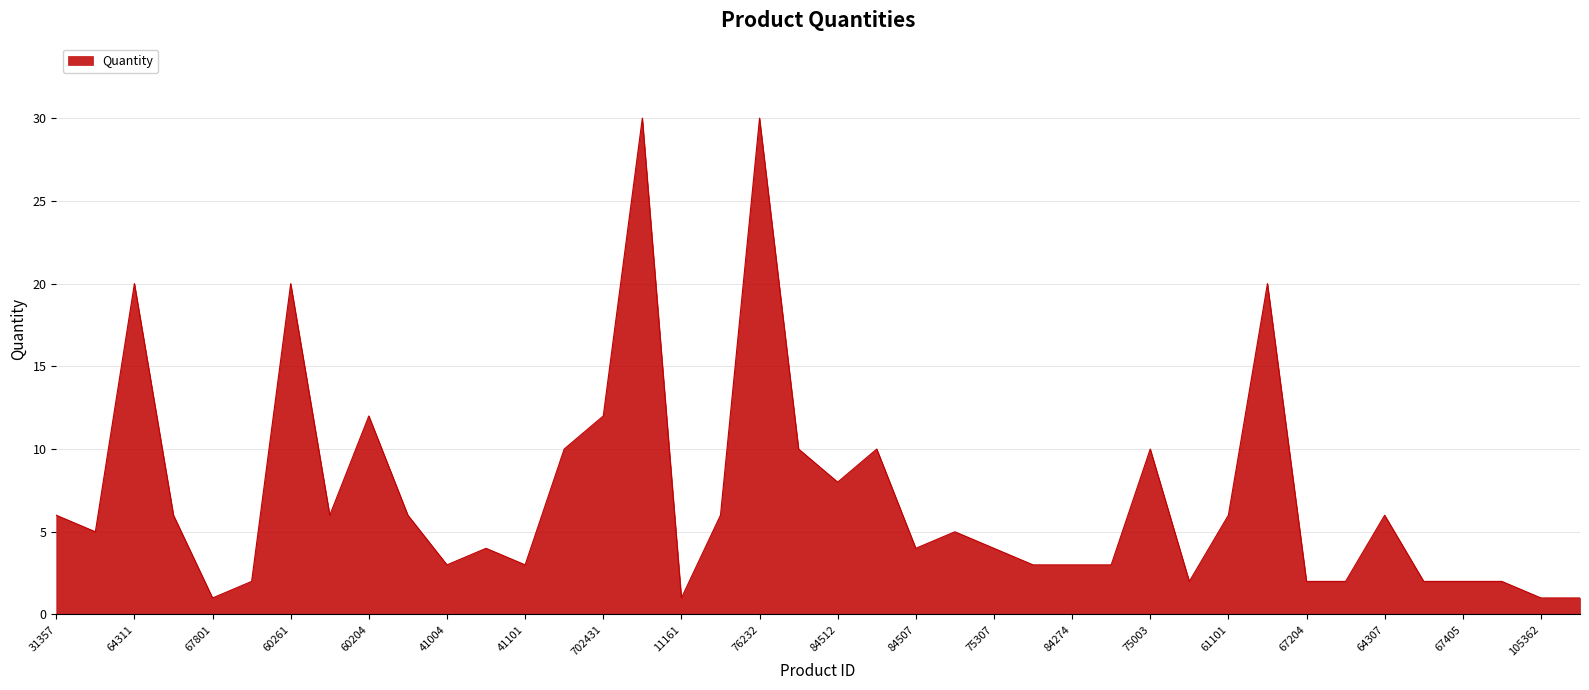

What is the difference between the maximum and minimum values?

29